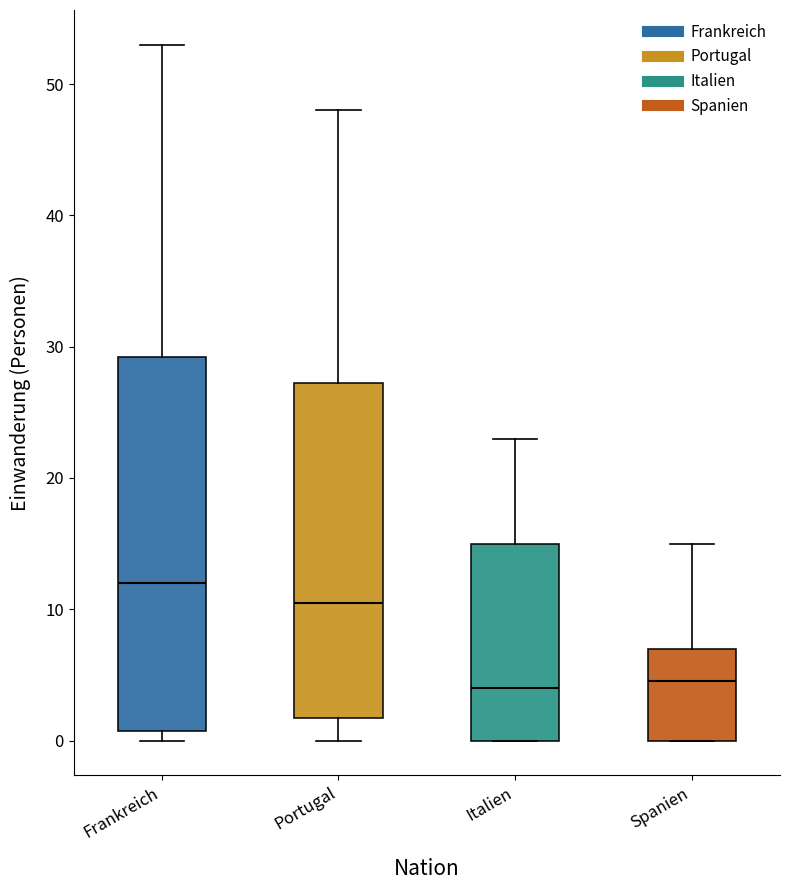

Reading left to right, read every box against the y-axis: the position of its median line, the range the box covers, and the ends of its whiskers. The values are not printed on the chart, so give them approximately, as read against the axis.

Frankreich: median 12, box 1 to 29, whiskers 0 to 53
Portugal: median 11, box 2 to 27, whiskers 0 to 48
Italien: median 4, box 0 to 15, whiskers 0 to 23
Spanien: median 5, box 0 to 7, whiskers 0 to 15